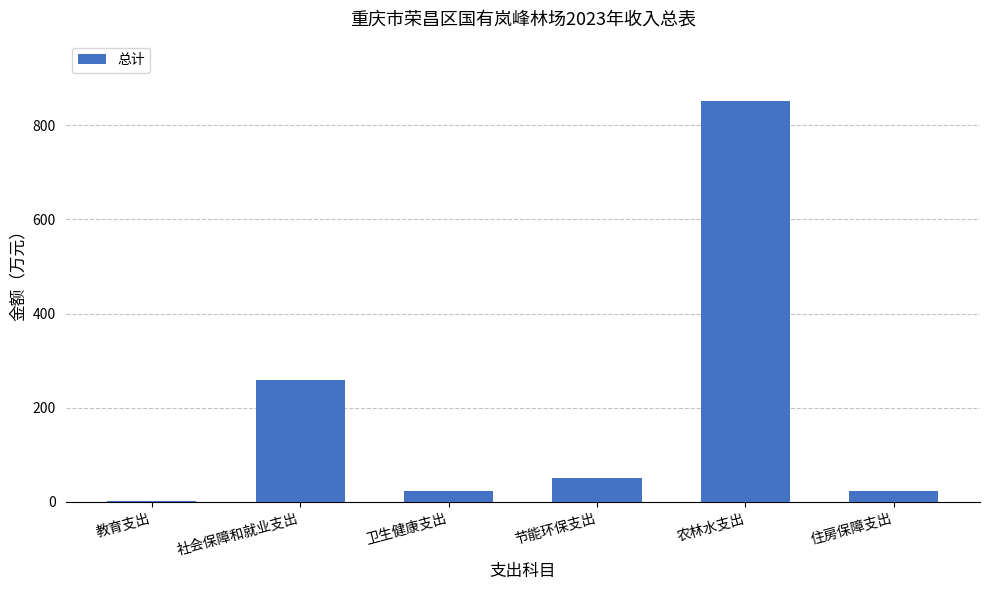

At which label is the value closest to 427?

社会保障和就业支出